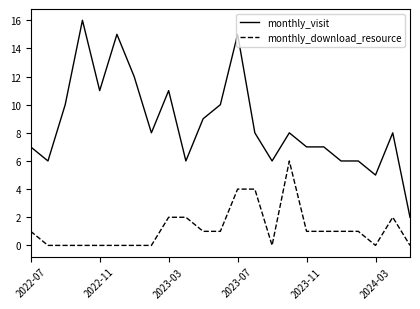

Which series has the widest spread of values?

monthly_visit